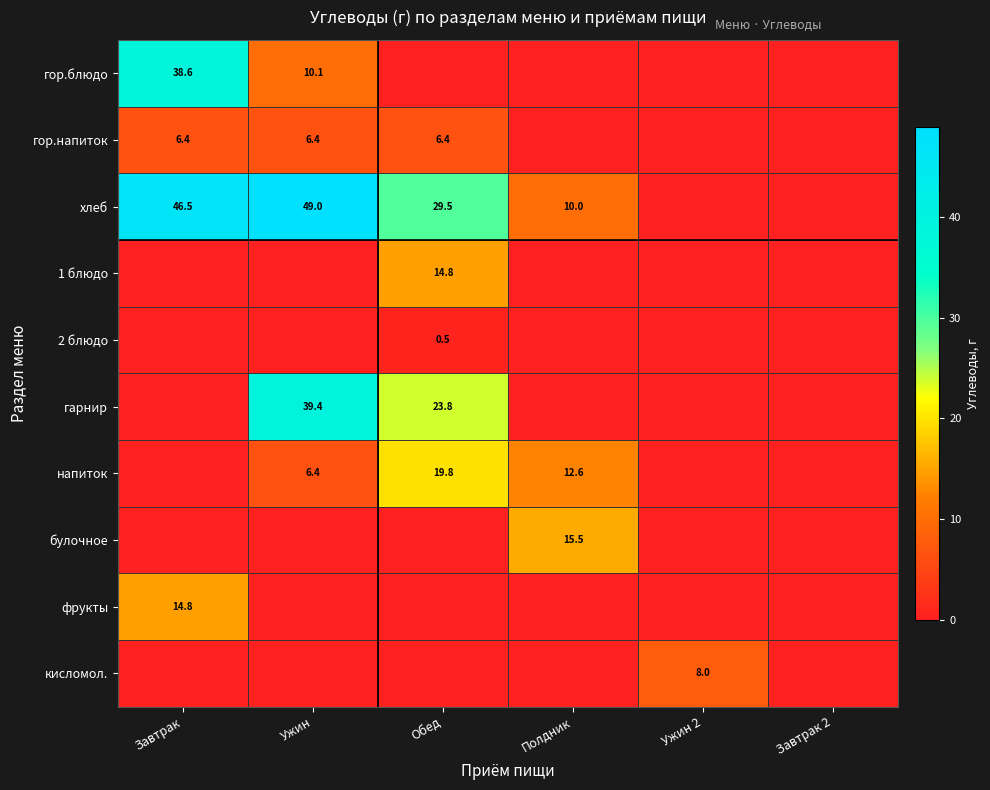

The гор.блюдо series shows 10.1 at Ужин. True or false?

True